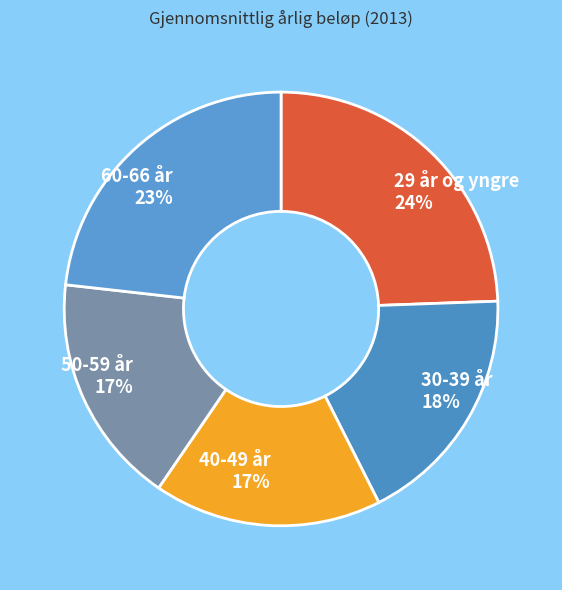

How many slices are in this pie chart?

5